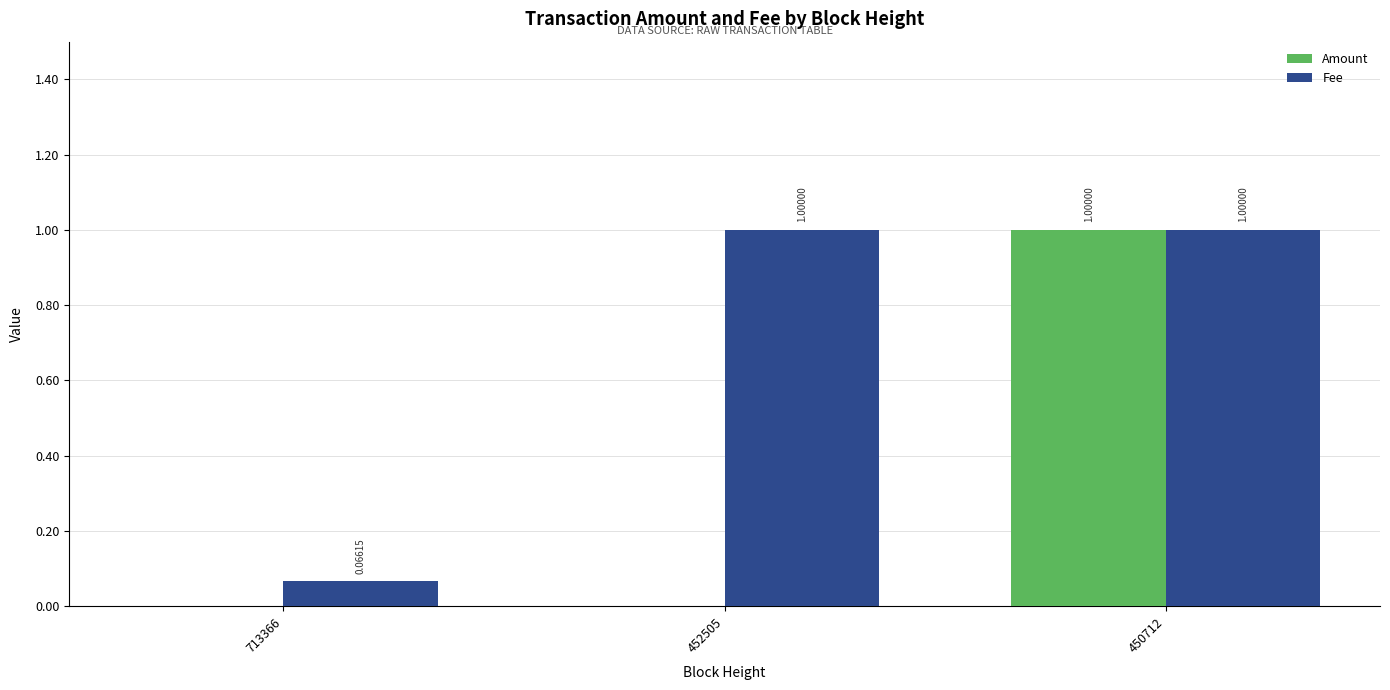

Is the value of Amount at 713366 greater than the value of Fee at 452505?

No